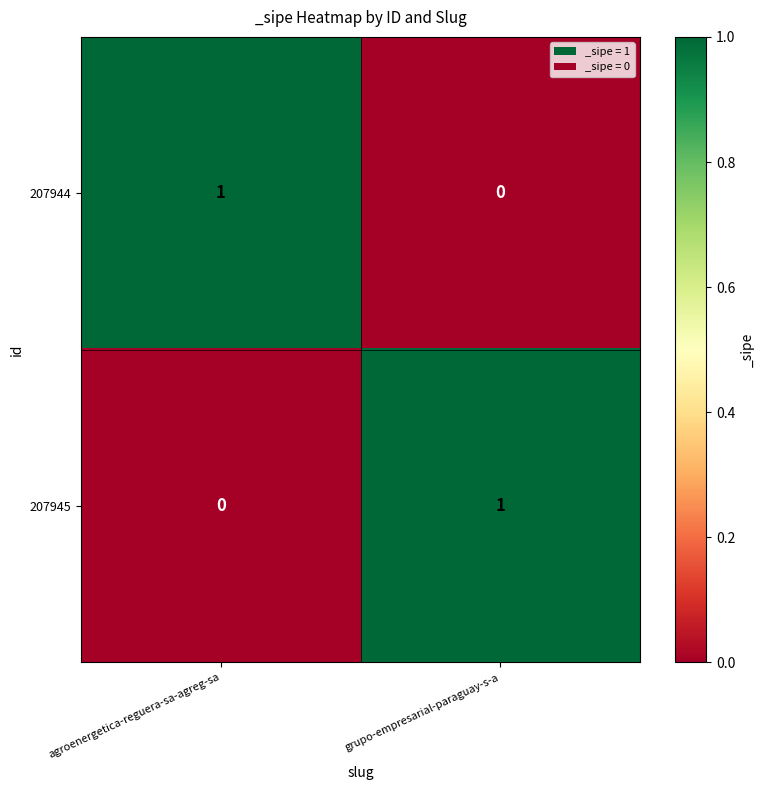

Is it true that 207944 equals 1 at grupo-empresarial-paraguay-s-a?

False